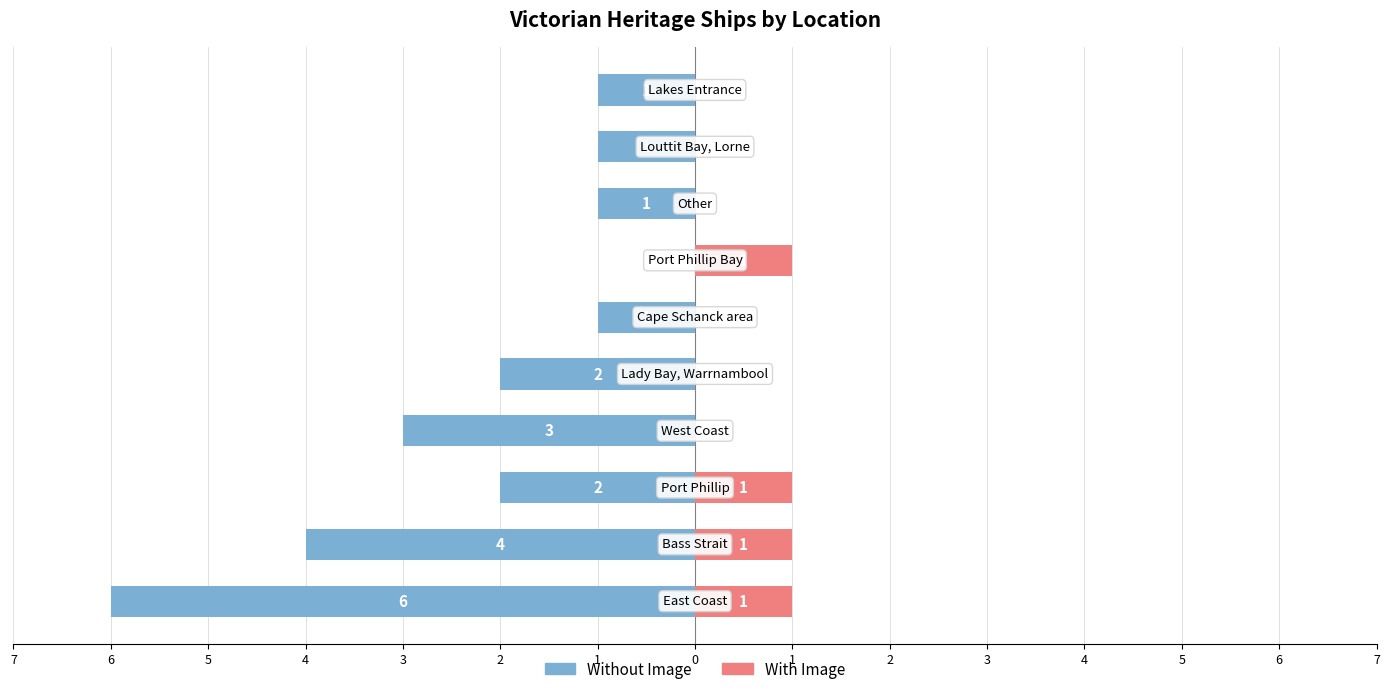

What are all the series names shown in the legend?

Without Image, With Image